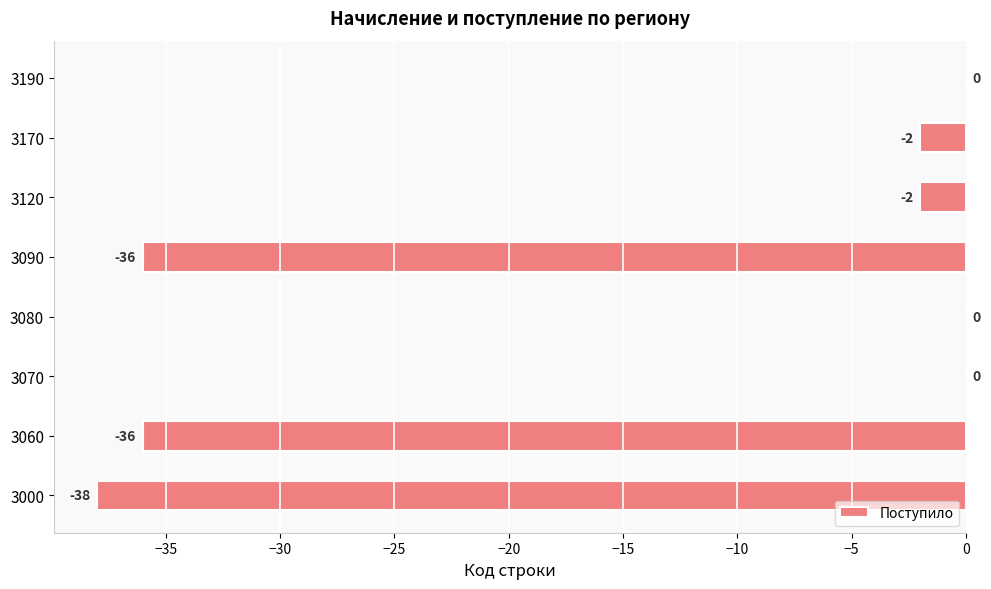

Reading bottom to top, transcribe all the data shown in this chart.

3000=-38	3060=-36	3070=0	3080=0	3090=-36	3120=-2	3170=-2	3190=0